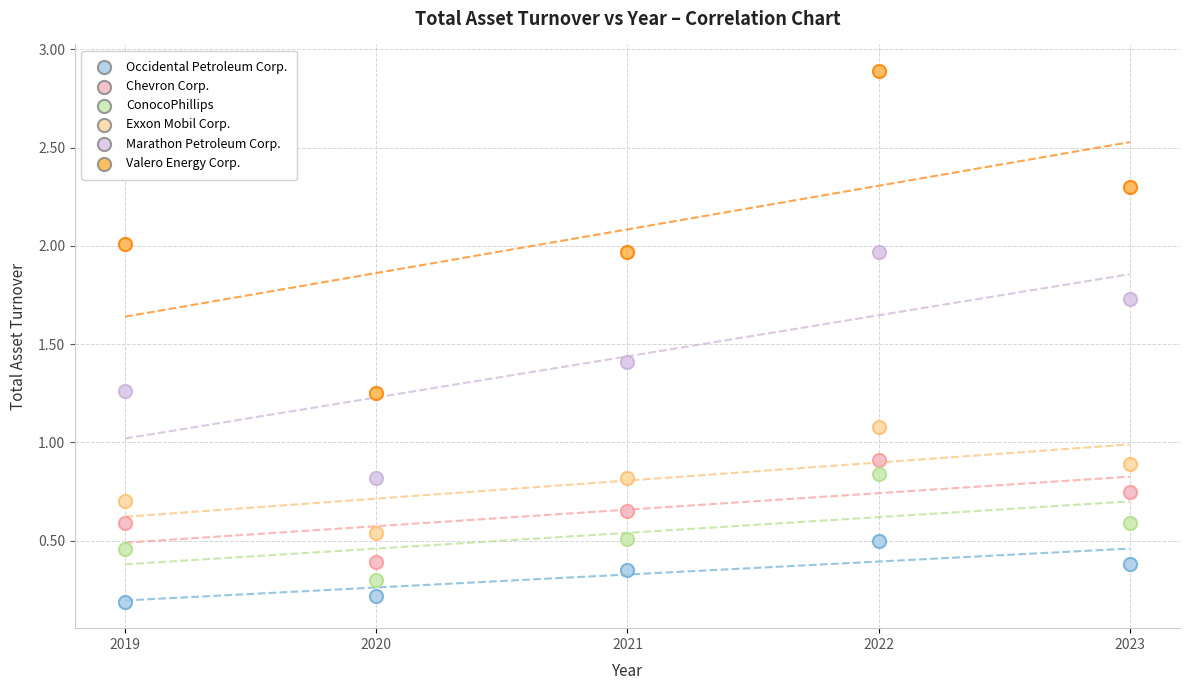

Across all data points, what is the range of Y values (max minus min)?

2.7